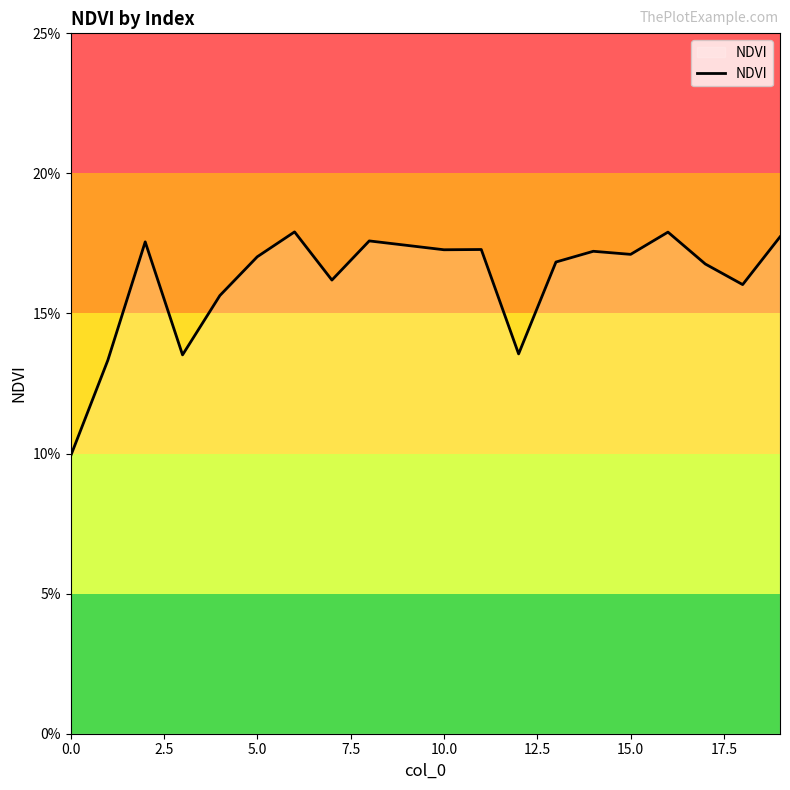

Does the chart have visible grid lines?

No